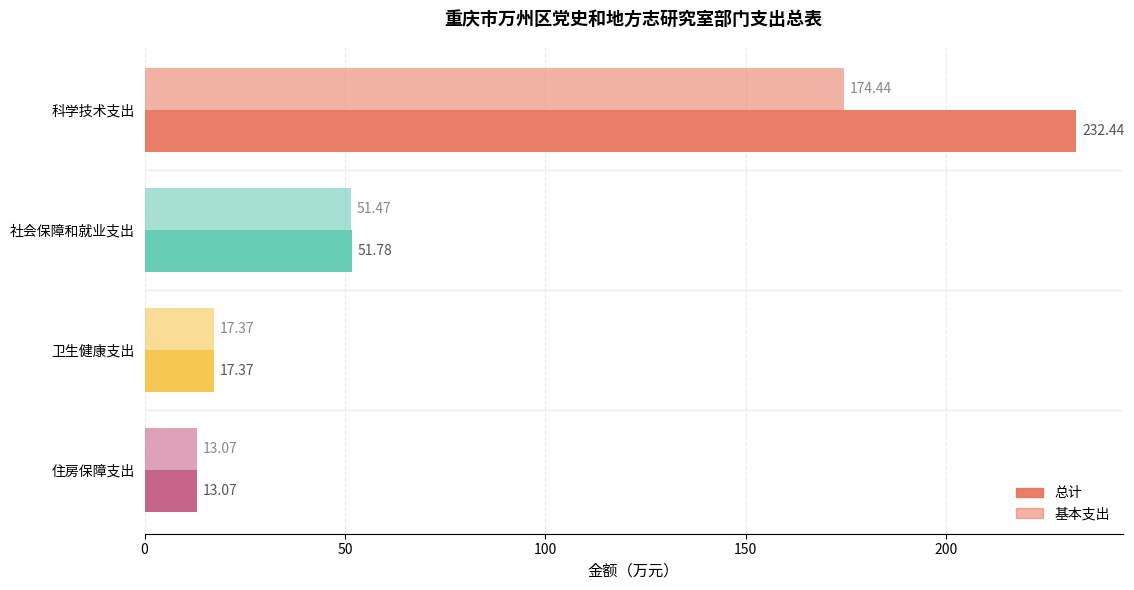

How many values in the 基本支出 series are below 51?

2